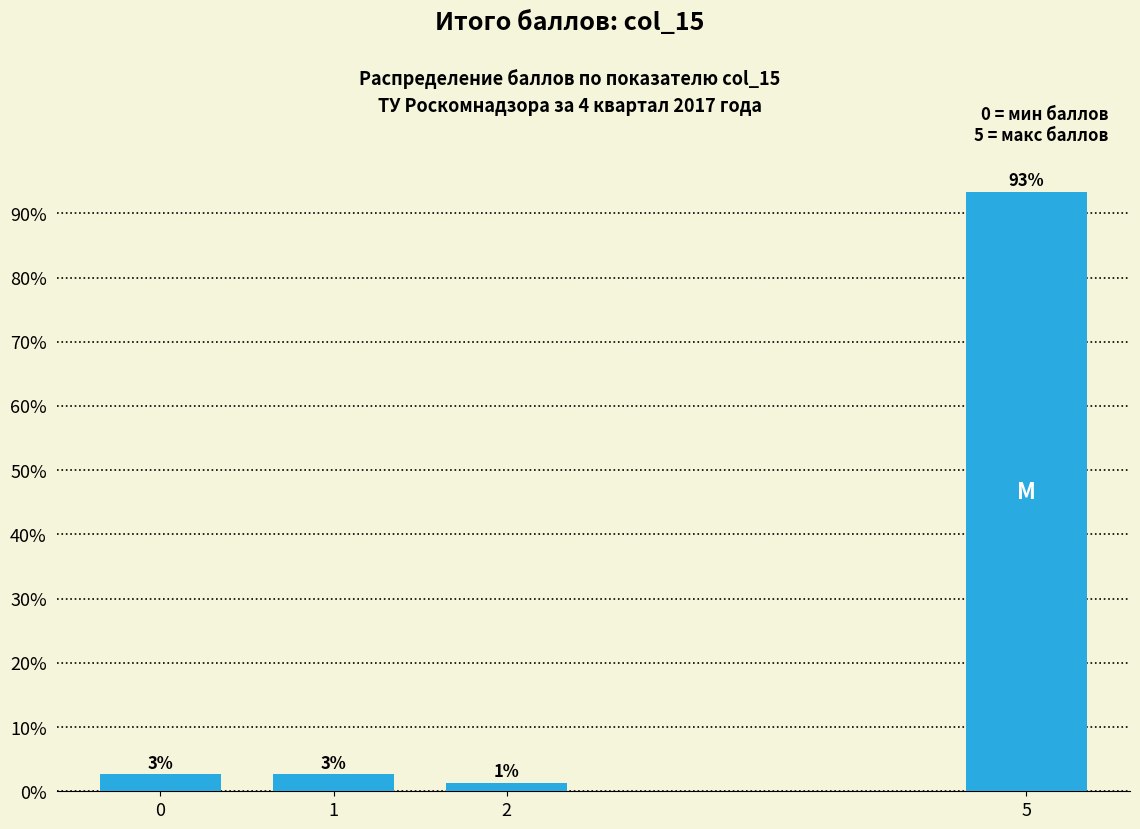

How many bars are there in total?

4